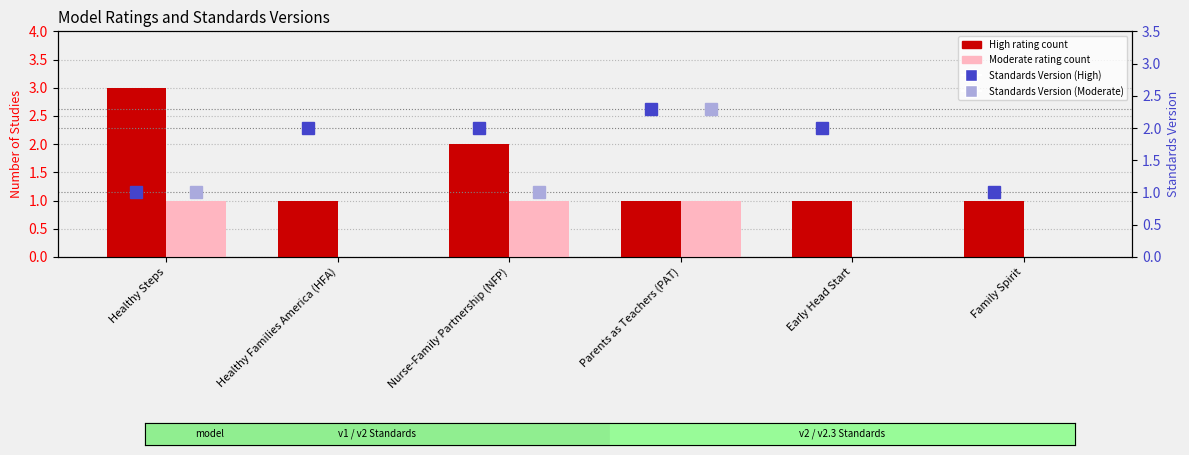

What is the total value across all series at Parents as Teachers (PAT)?

2